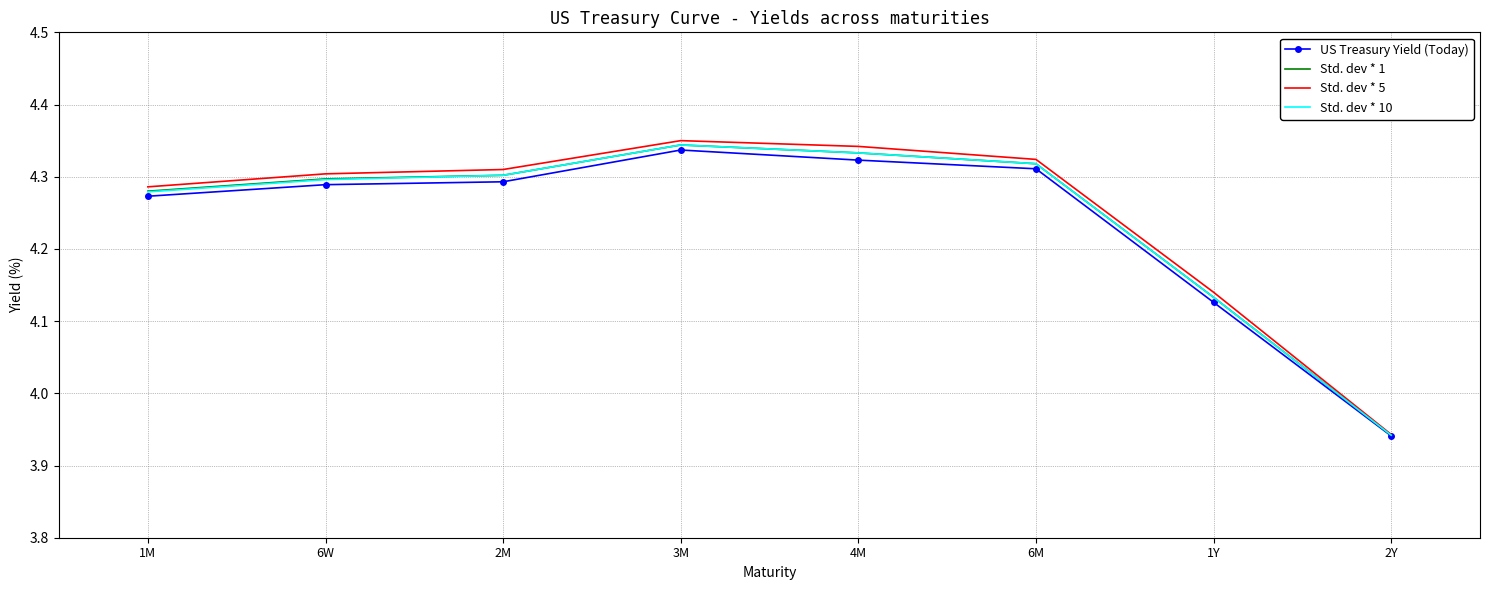

Is it true that US Treasury Yield (Today) equals 5.7 at 2Y?

False